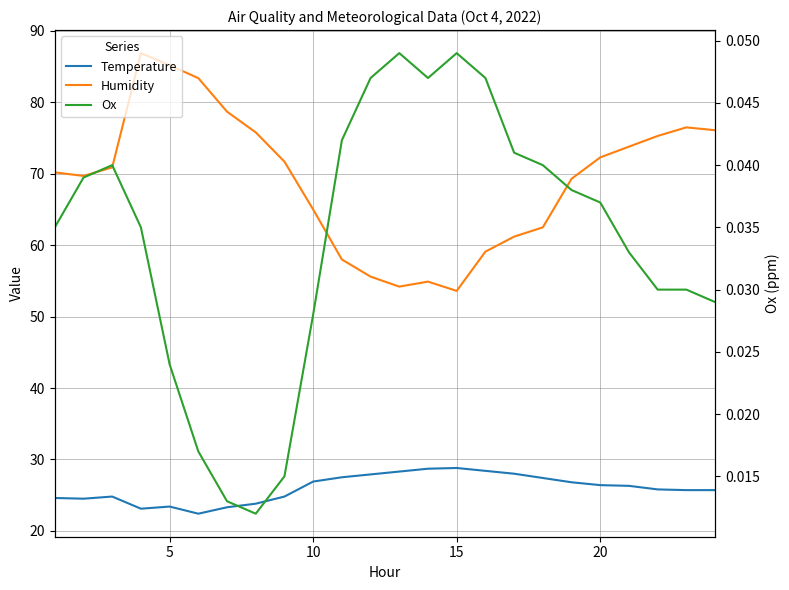

True or false: Temperature and Humidity cross at least once.

False